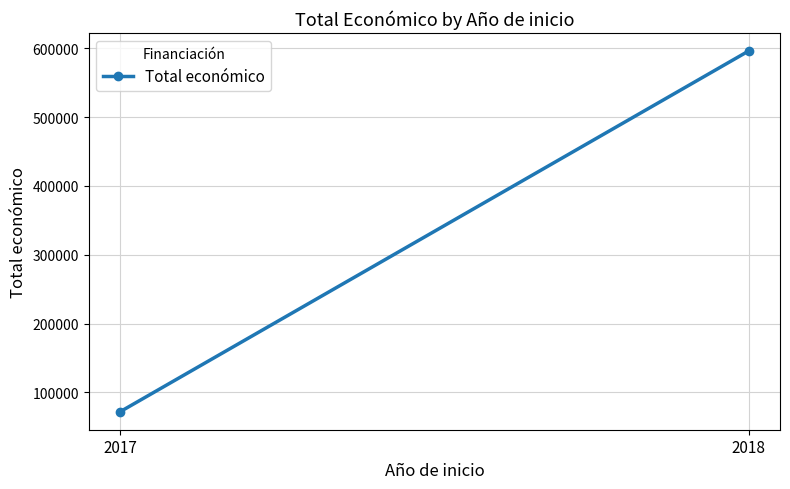

What is the ratio of the value at 2017 to the value at 2018?

0.1